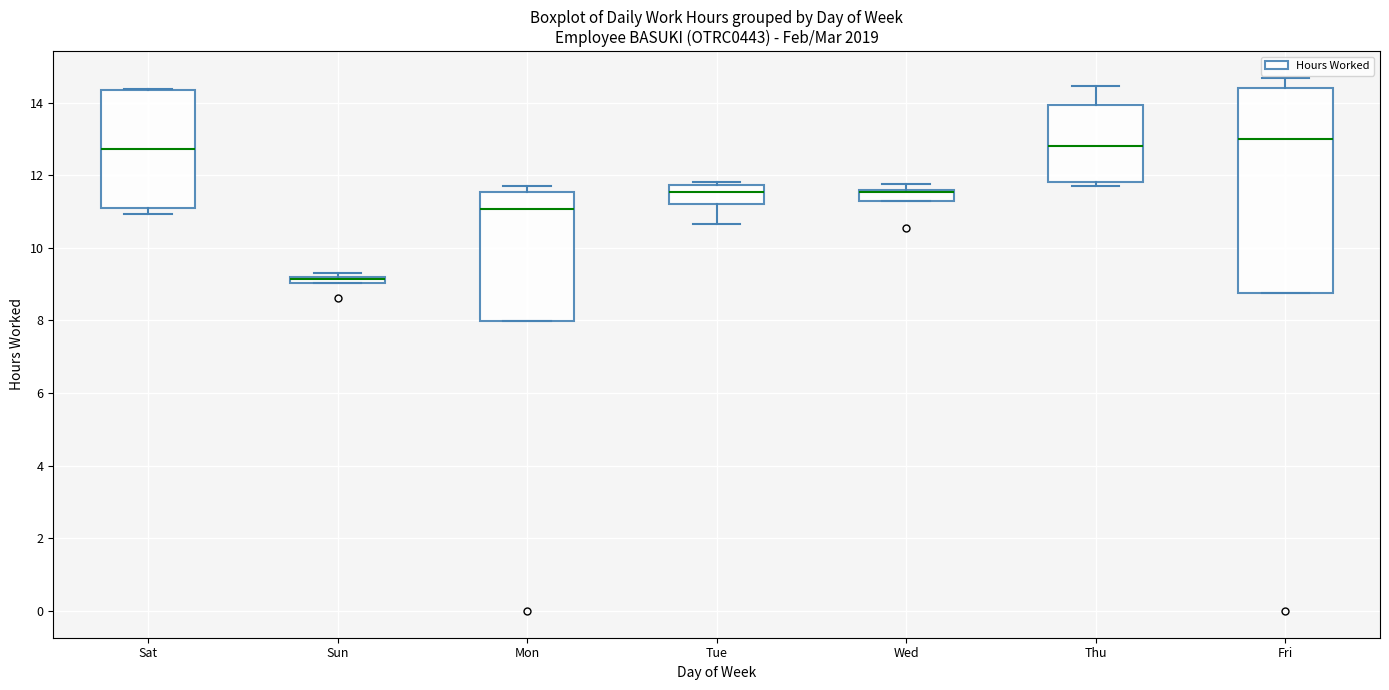

Where is the upper edge of the box for Fri on the y-axis? The values are not printed on the chart, so give them approximately, as read against the axis.

14.4